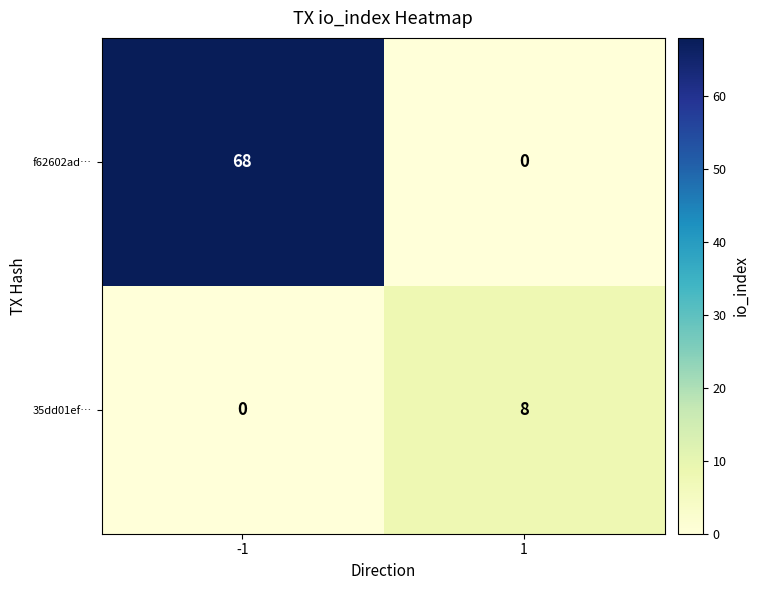

What is the total value across all series at -1?

68